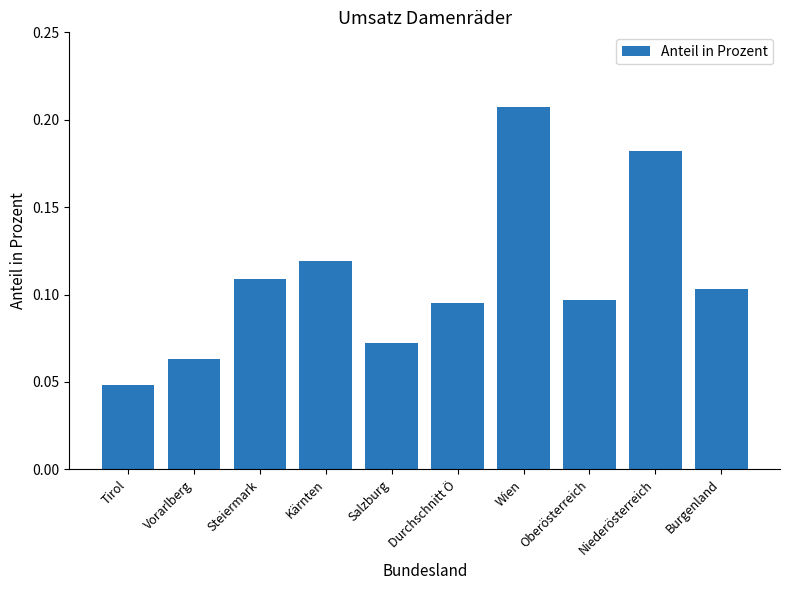

The value at Wien is 0.1. True or false?

False